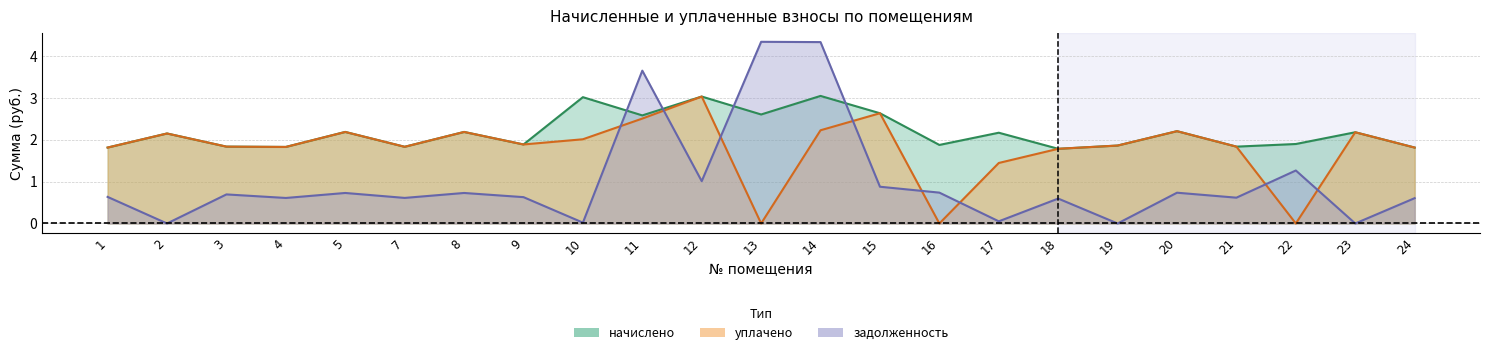

Between which two adjacent categories do задолженность and начислено first intersect?

10 and 11